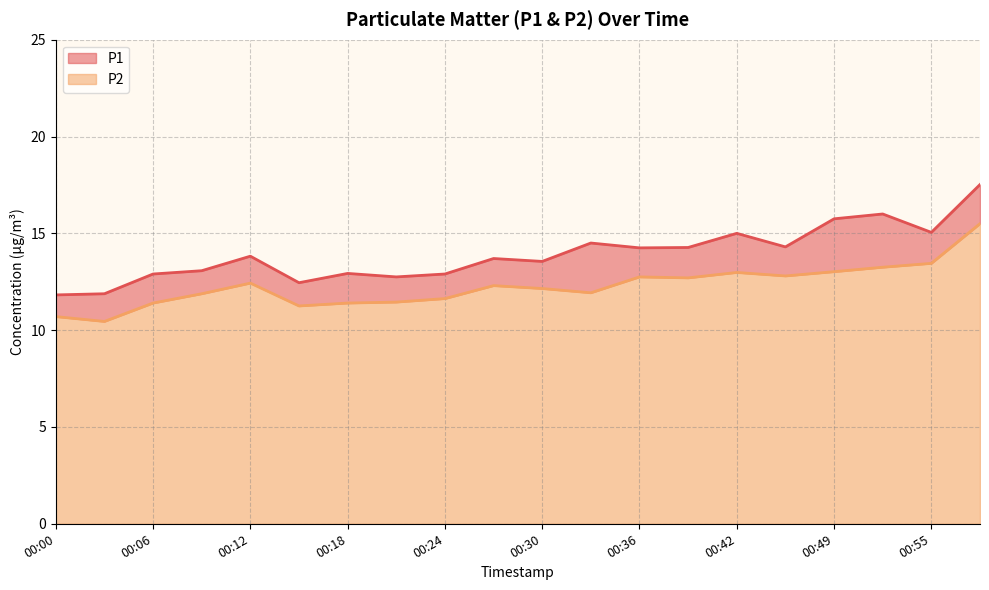

Which category has the highest value across all series?

00:58